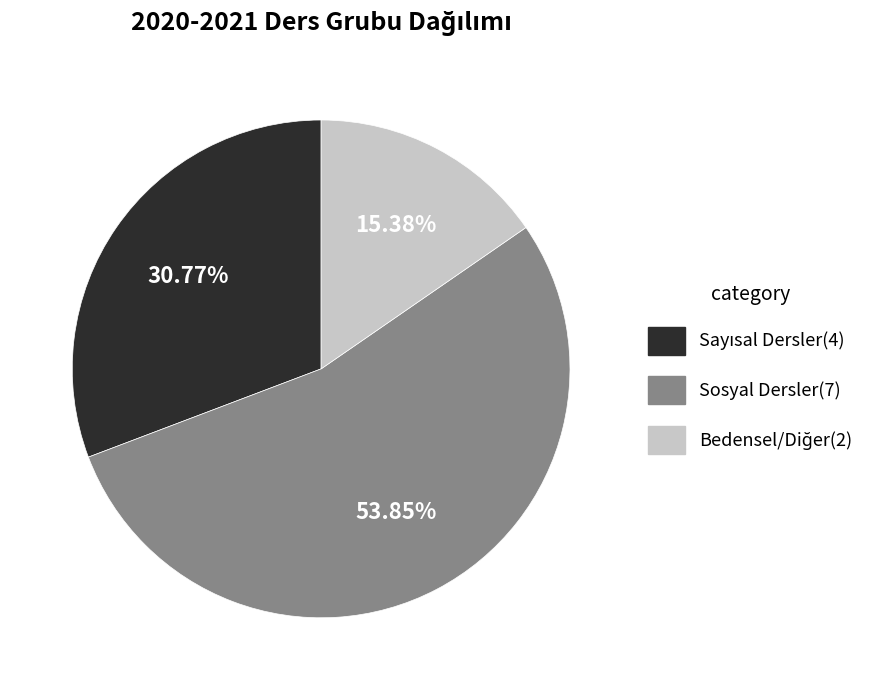

Is Sosyal Dersler(7) the majority of the pie?

Yes